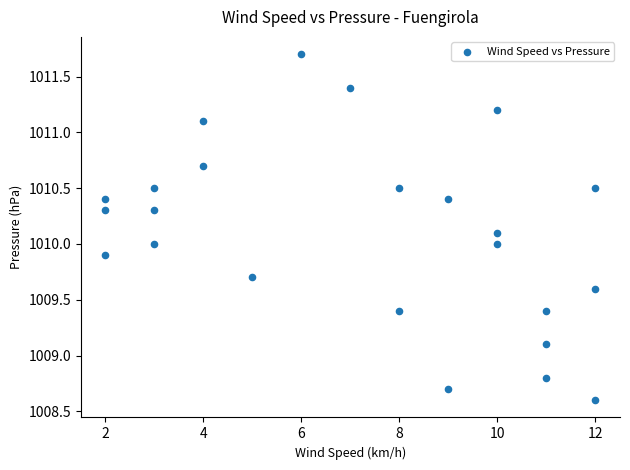

What is the range of X values (max minus min)?

10.0